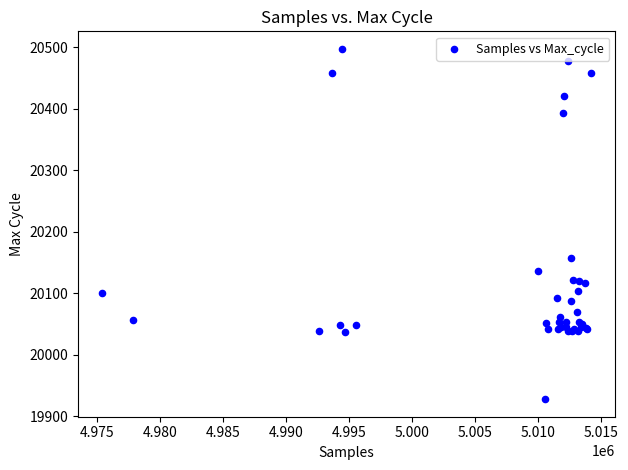

What Y value in the scatter plot is closest to 20212?

20158